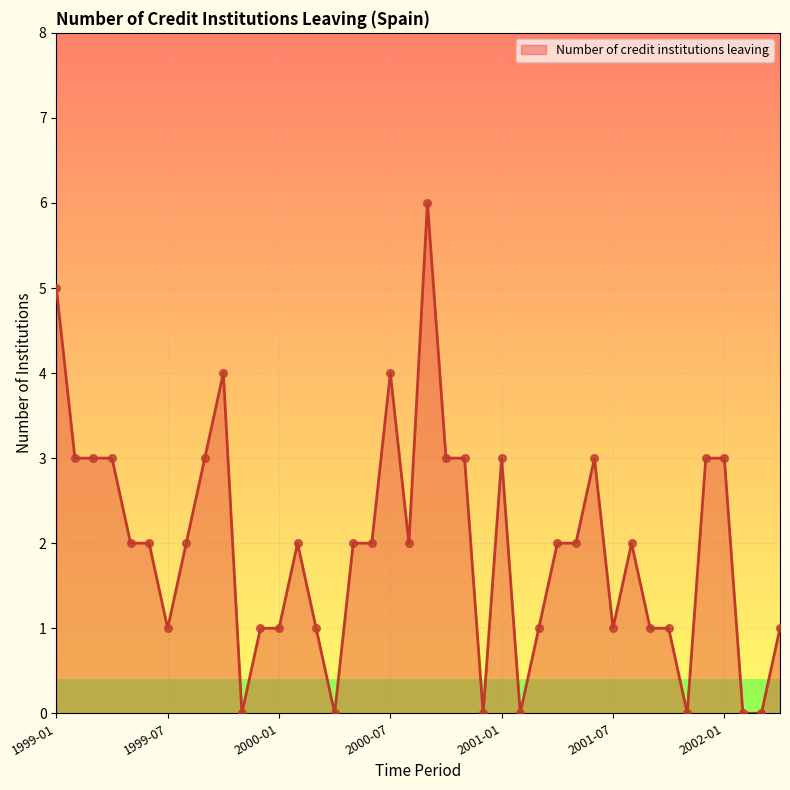

What is the difference between the maximum and minimum values?

6